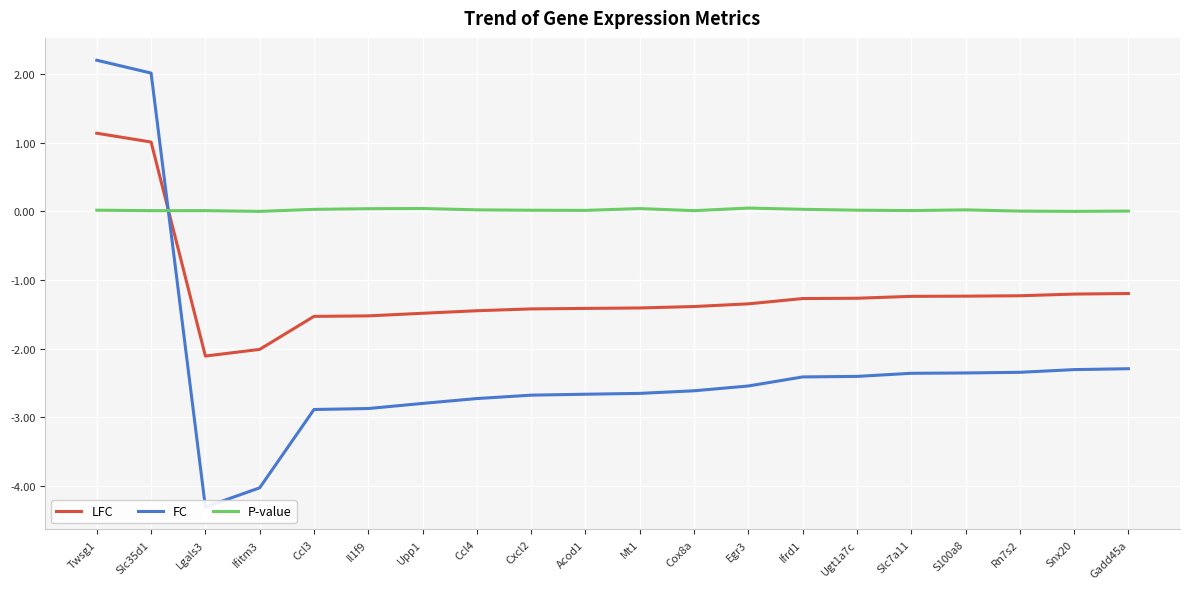

Is it true that FC equals 3.5 at Twsg1?

False